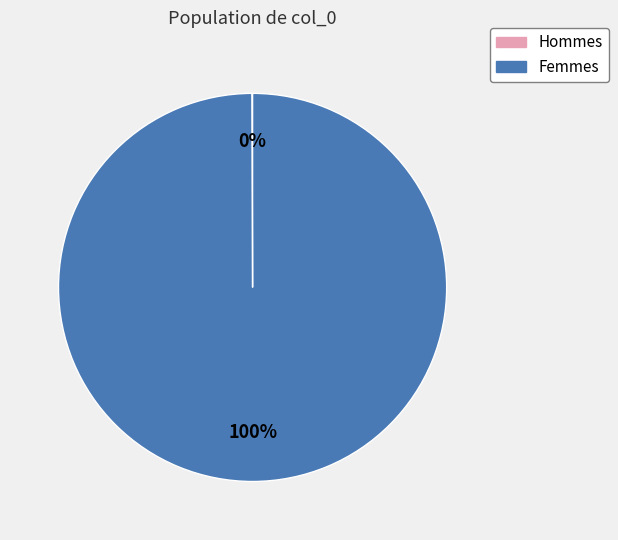

To the nearest percent, what is the average slice percentage?

50%